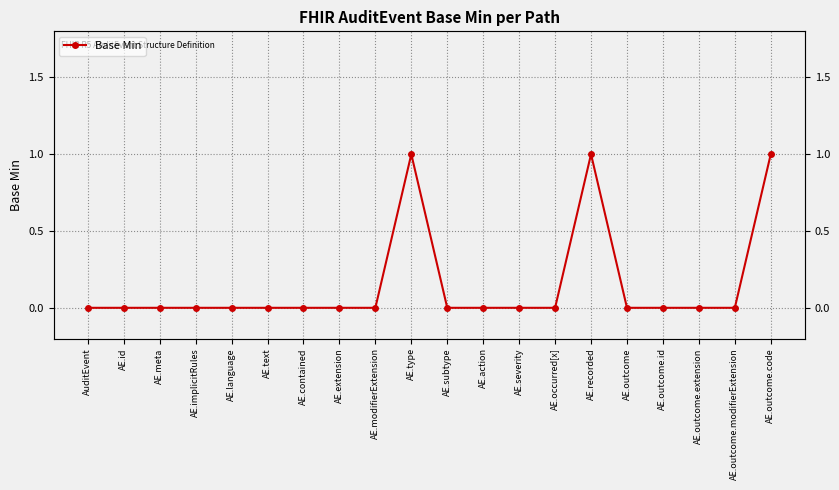

Reading left to right, list all the values displayed in this chart.

0	0	0	0	0	0	0	0	0	1	0	0	0	0	1	0	0	0	0	1